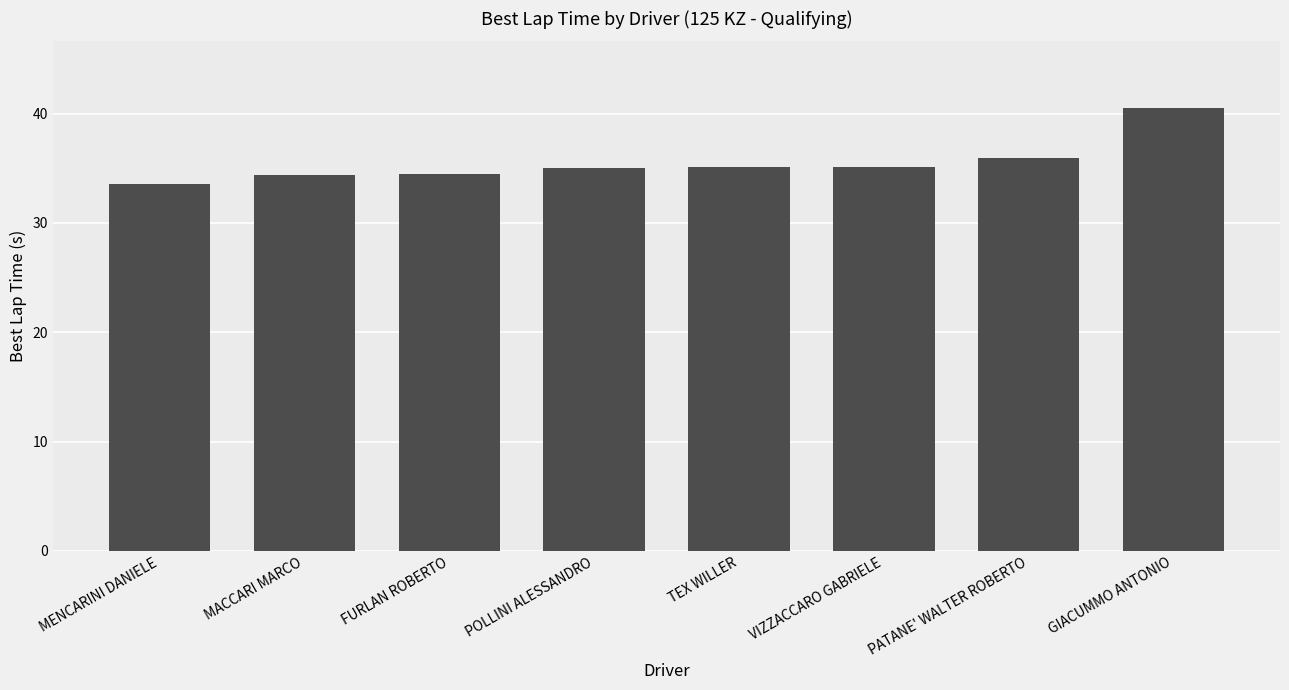

Count the number of data series in this chart.

1